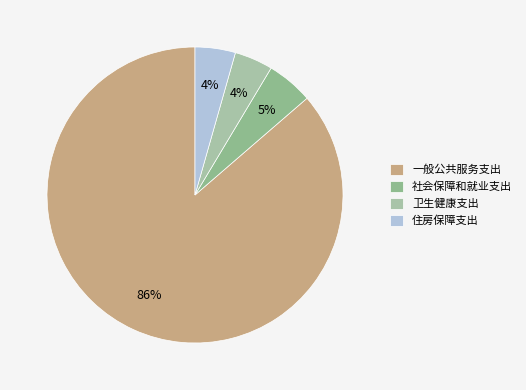

What is the ratio of the value at 卫生健康支出 to the value at 社会保障和就业支出?

0.8